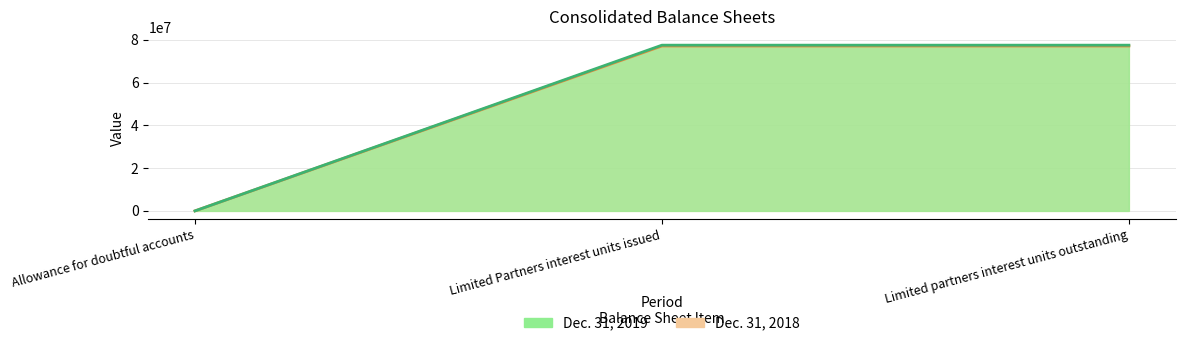

Rank the categories by Dec. 31, 2019 value from lowest to highest.

Allowance for doubtful accounts, Limited Partners interest units issued, Limited partners interest units outstanding